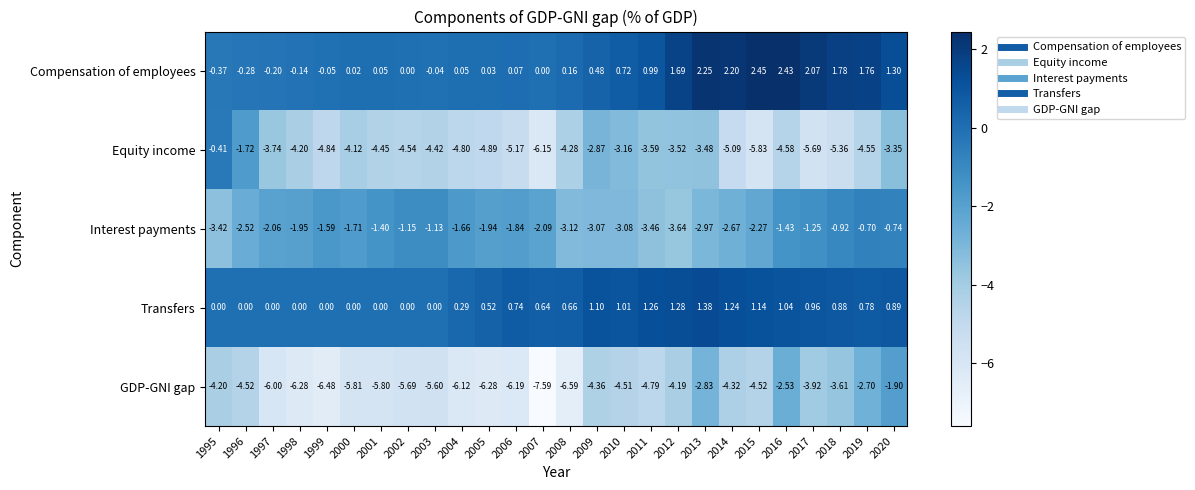

Which series has the largest range (max minus min)?

Equity income